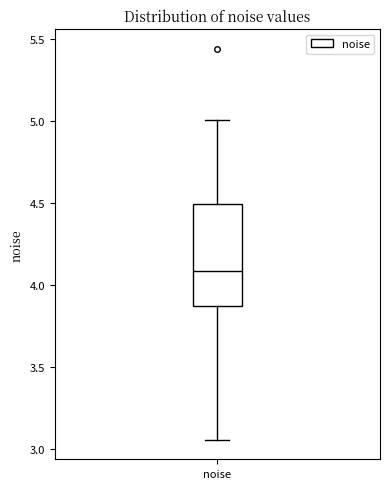

Where does the median line of the box for noise sit on the y-axis? The values are not printed on the chart, so give them approximately, as read against the axis.

4.10